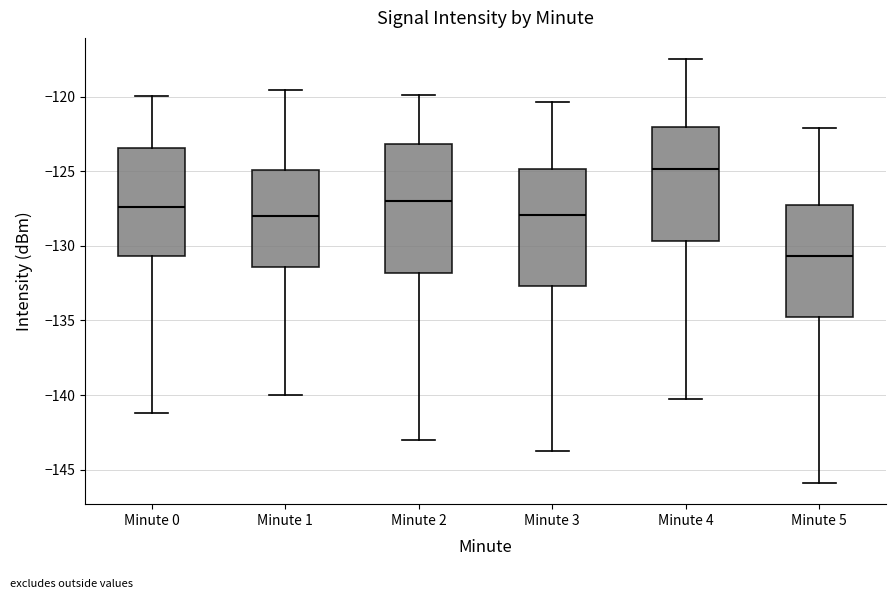

Which box is the tallest, from its lower edge to its upper edge?

Minute 2